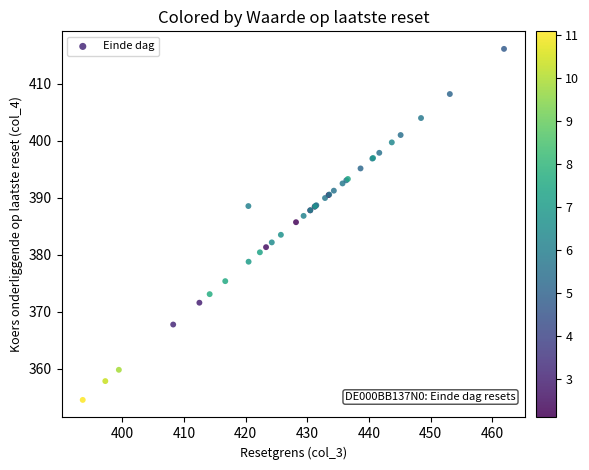

What Y value in the scatter plot is closest to 385?

385.7